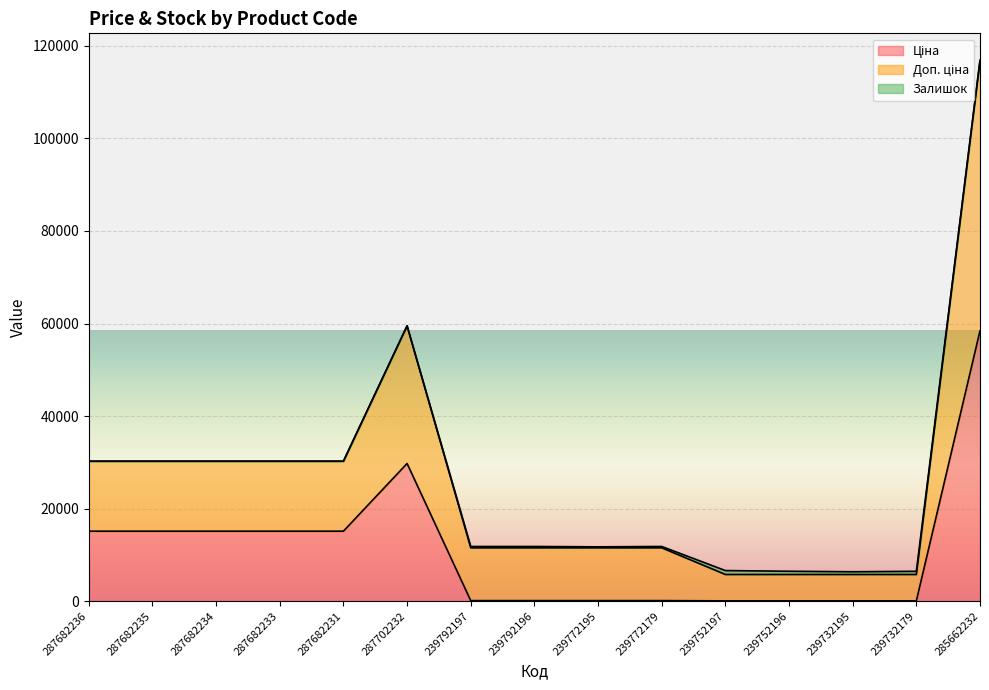

How many lines are shown in the chart?

3